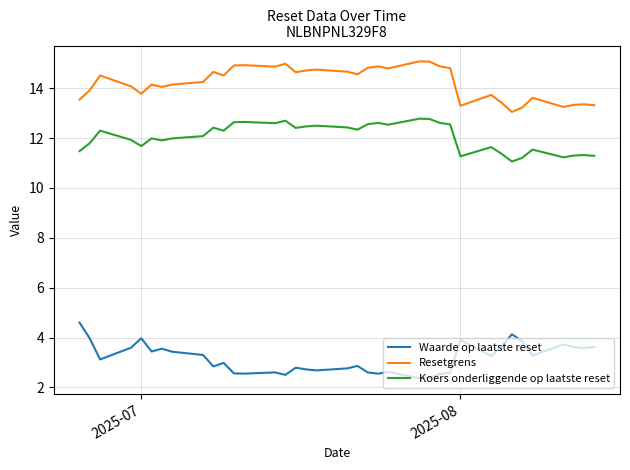

Which series has the largest total across all categories?

Resetgrens